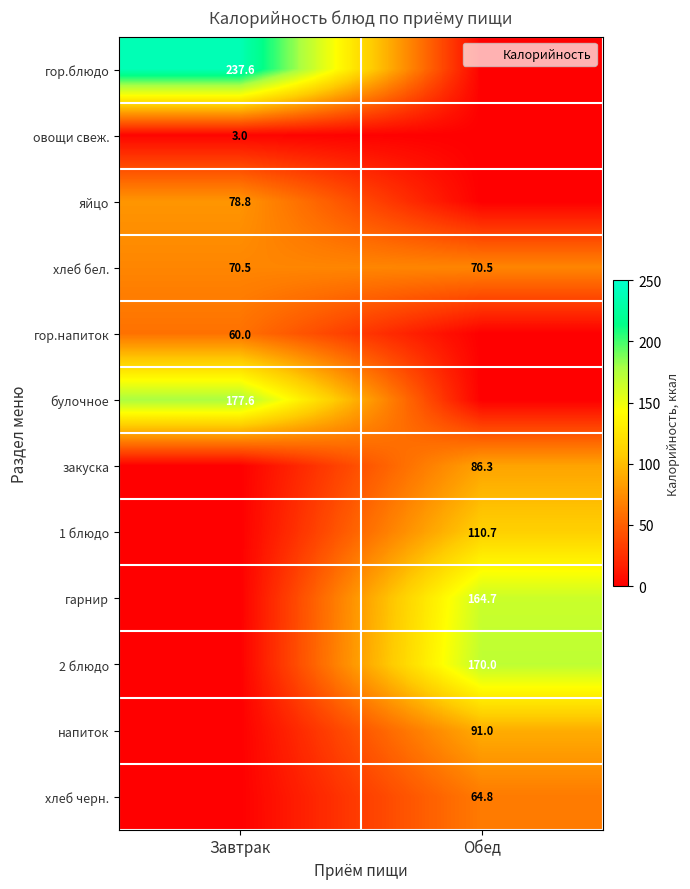

Is the value of хлеб черн. at Завтрак greater than the value of напиток at Обед?

No